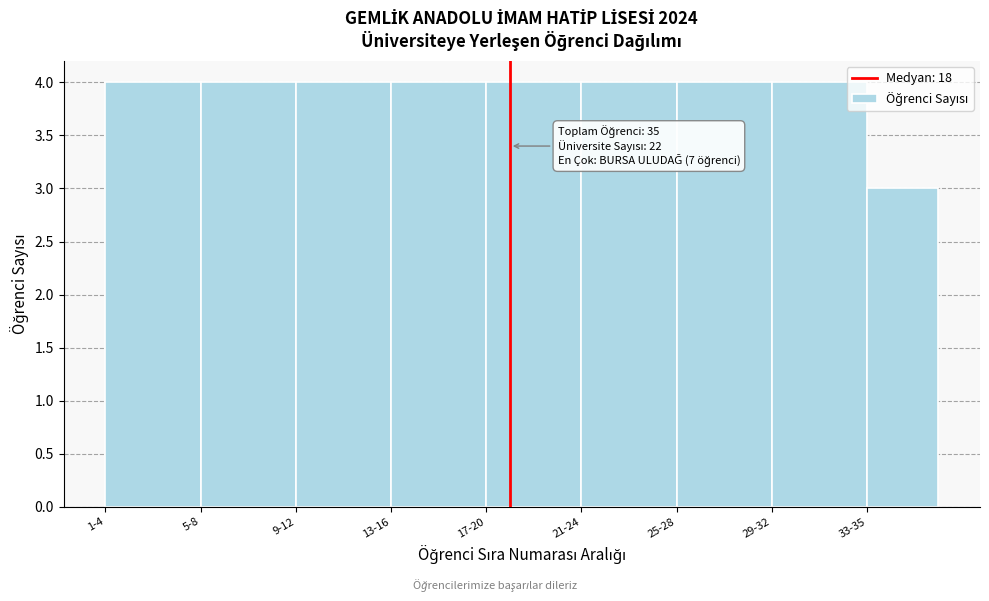

Reading right to left, extract all data points from this chart.

3	4	4	4	4	4	4	4	4